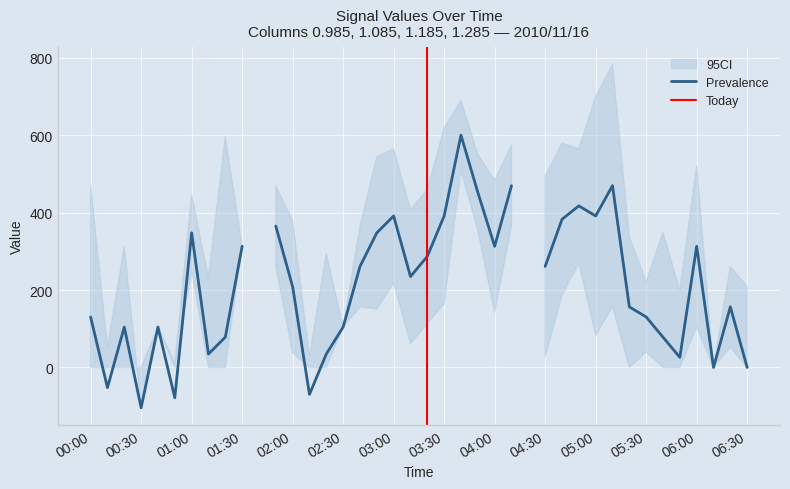

Is the value of 1.185 at 15 greater than the value of 1.085 at 18?

No